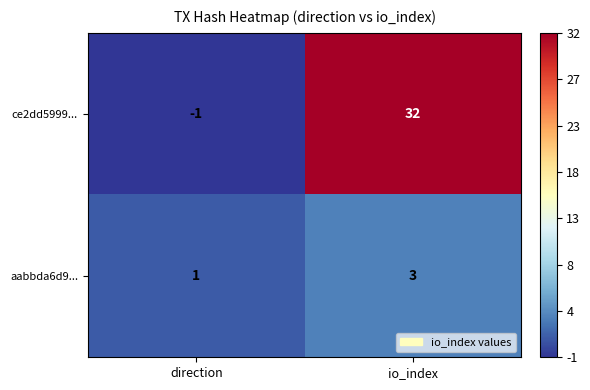

At how many categories does at least one series exceed 8?

1